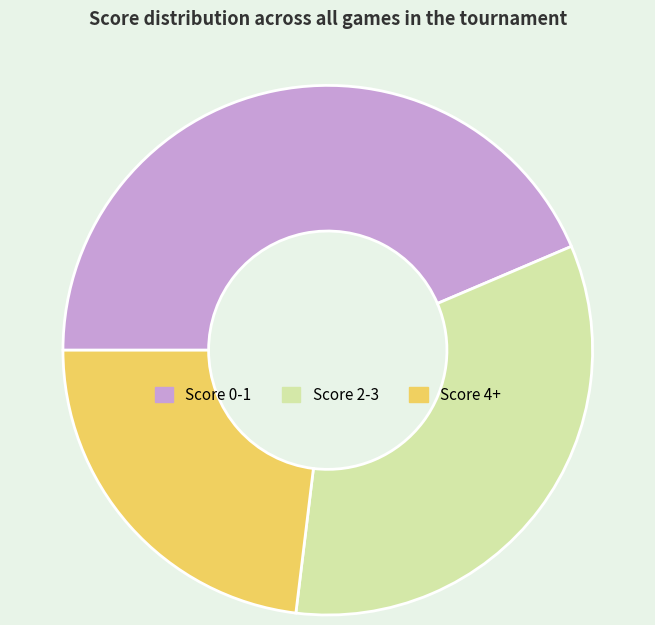

The Score 4+ slice represents 23% of the pie. True or false?

True